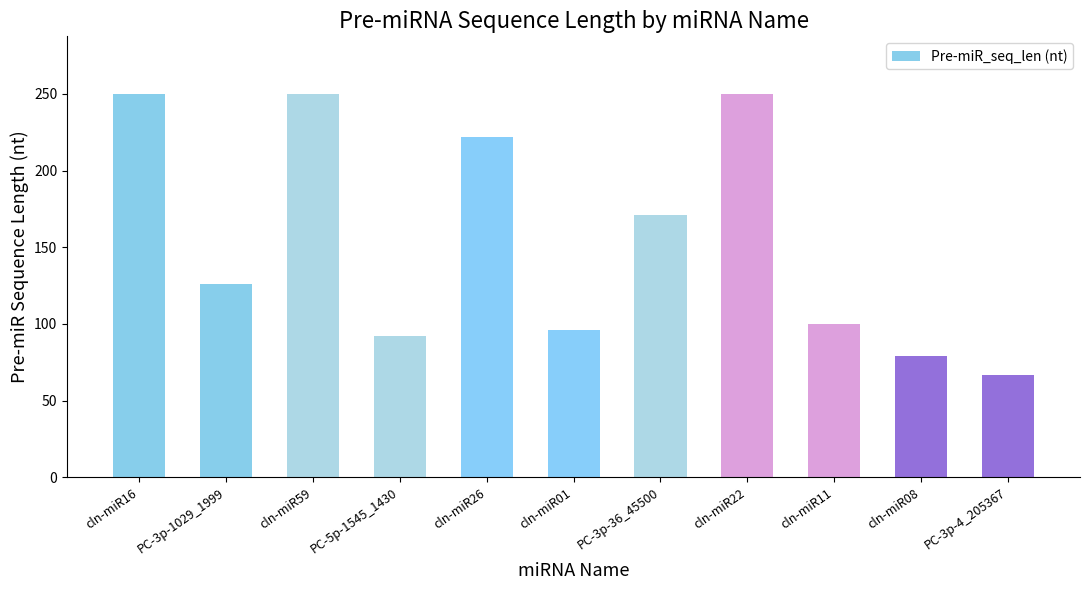

What is the change in value from cln-miR26 to PC-3p-4_205367?

-155